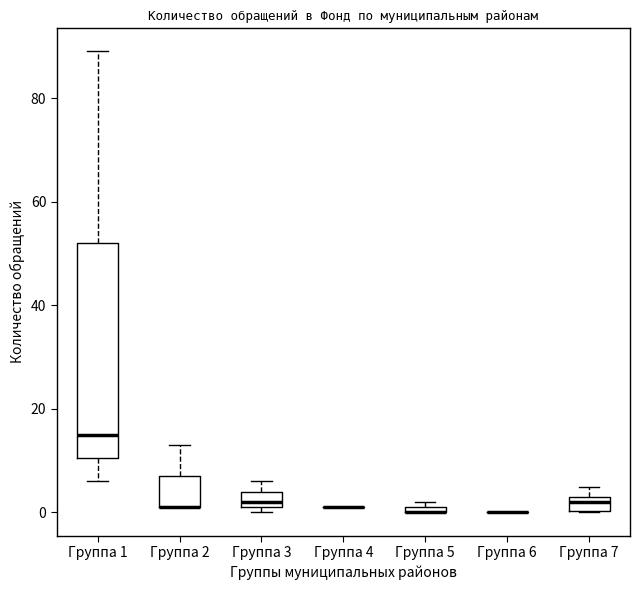

Where is the upper edge of the box for Группа 3 on the y-axis? The values are not printed on the chart, so give them approximately, as read against the axis.

4